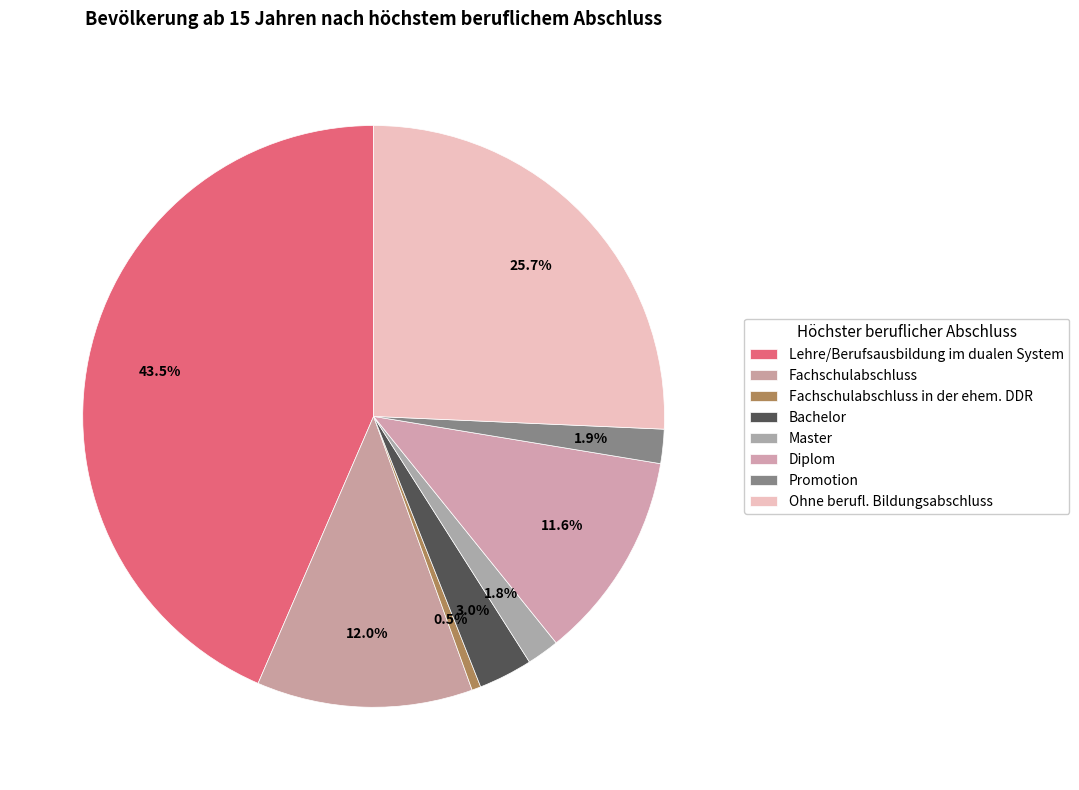

Count the number of slices in the pie.

8